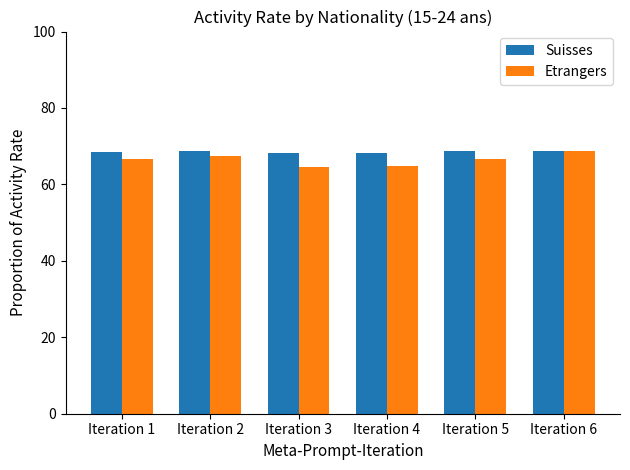

What is the difference between the highest and lowest values at Iteration 6?

0.1